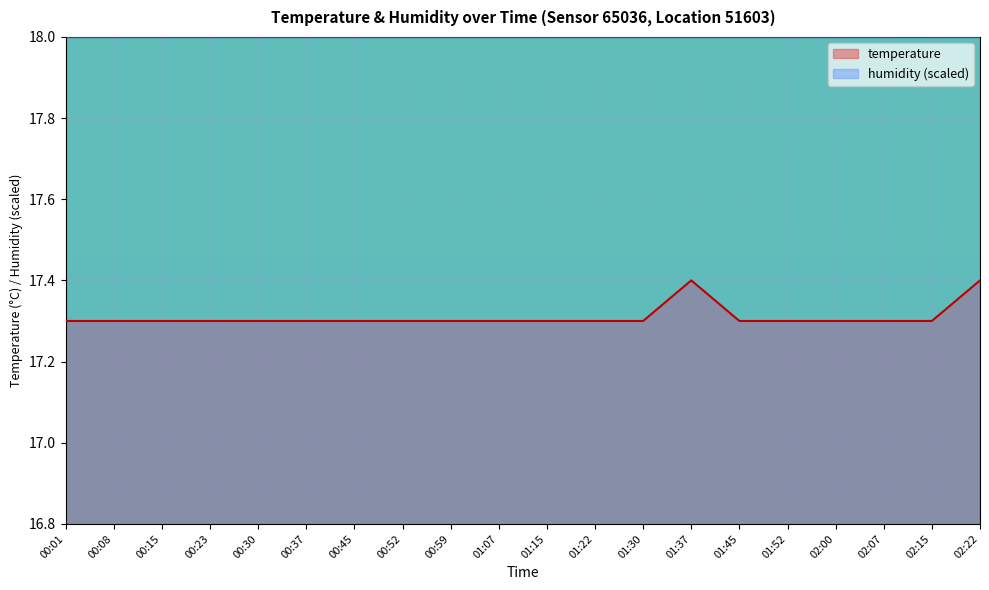

What is the label of the 15th point from the left?

01:45